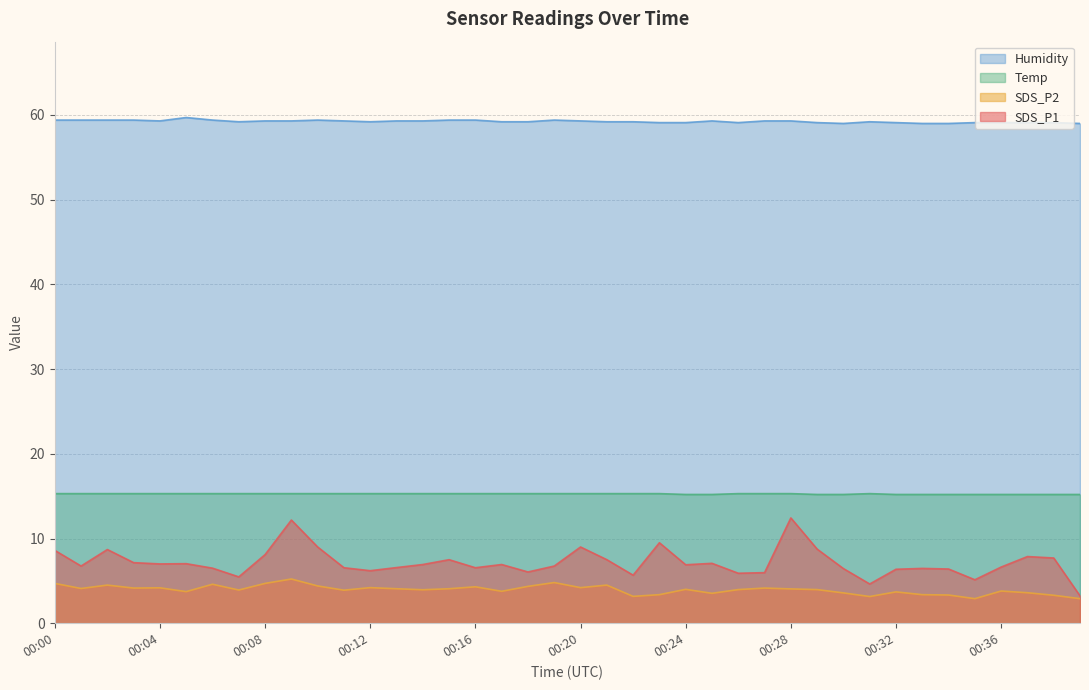

What is the approximate value of Temp at 00:01?

15.3